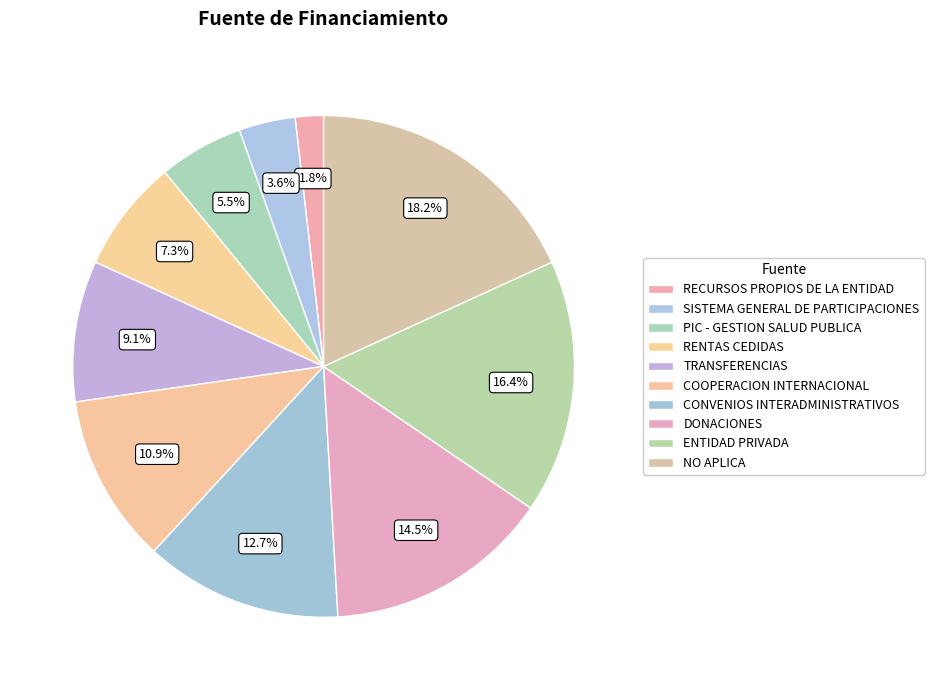

To the nearest percent, what portion does RENTAS CEDIDAS represent?

7%